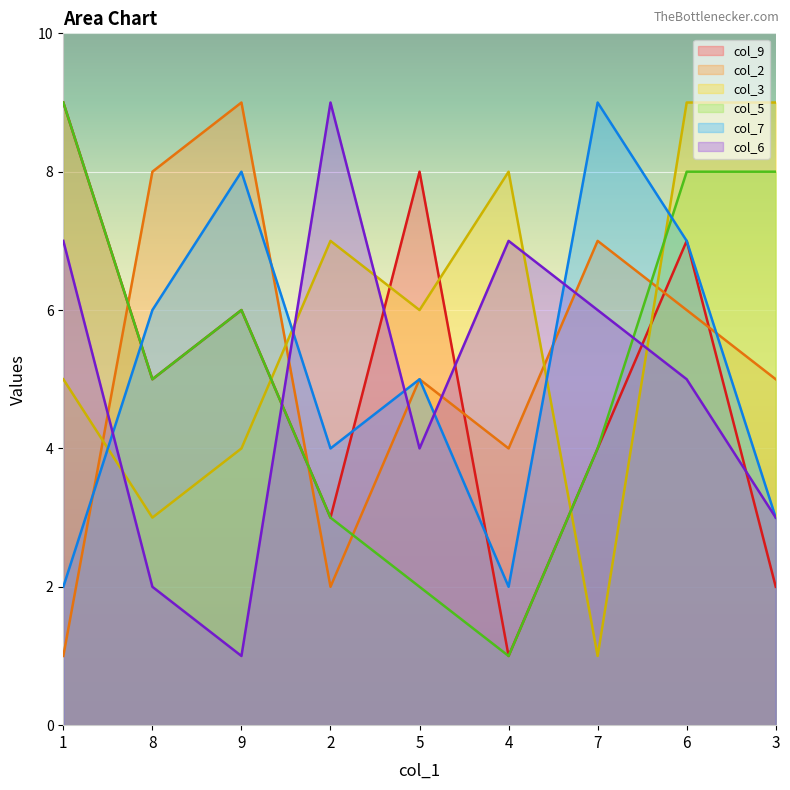

What is the sum of all col_3 values?

52